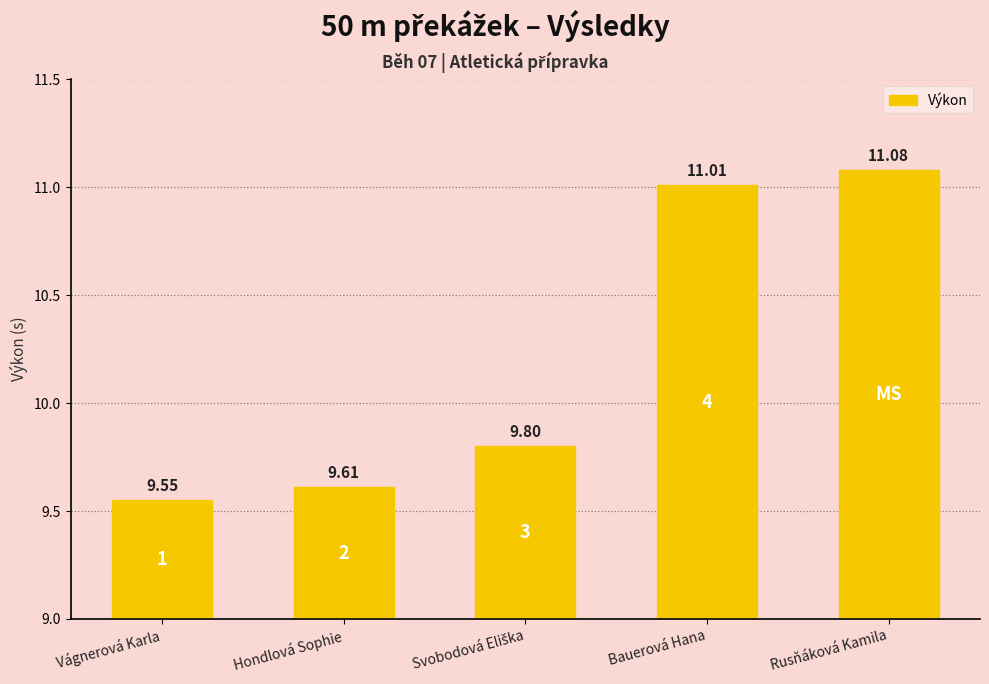

What is the difference between the maximum and minimum values?

1.5